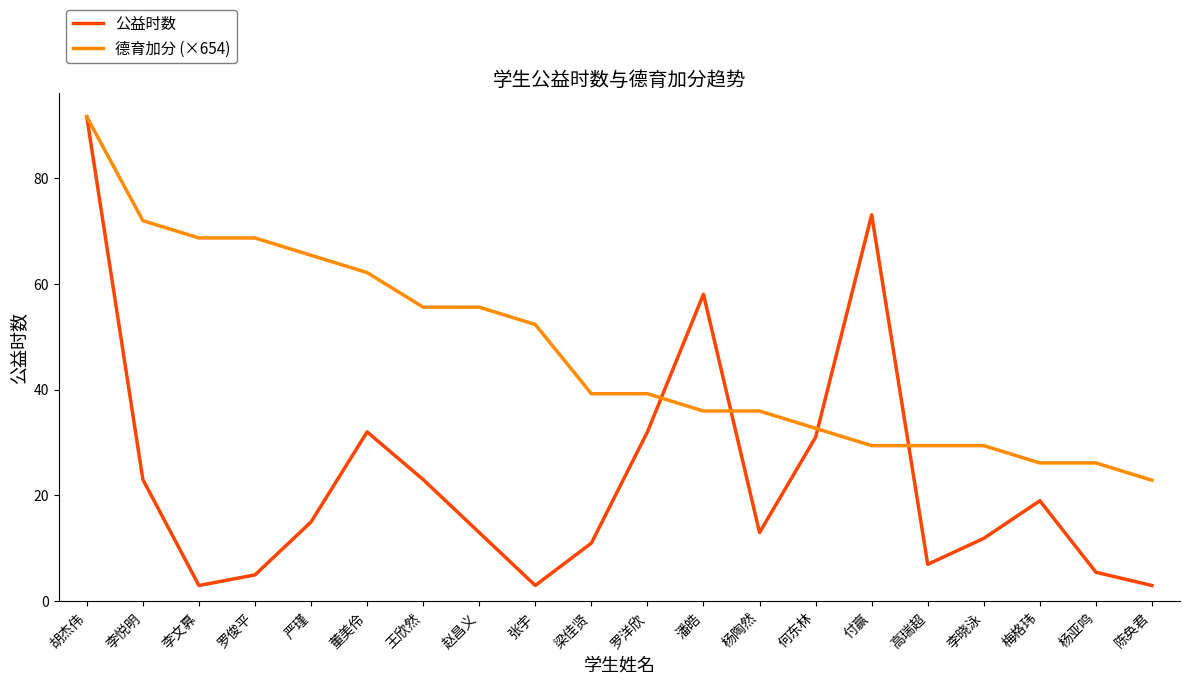

Which series ends up on top after the final intersection of 德育加分 (×654) and 公益时数?

德育加分 (×654)